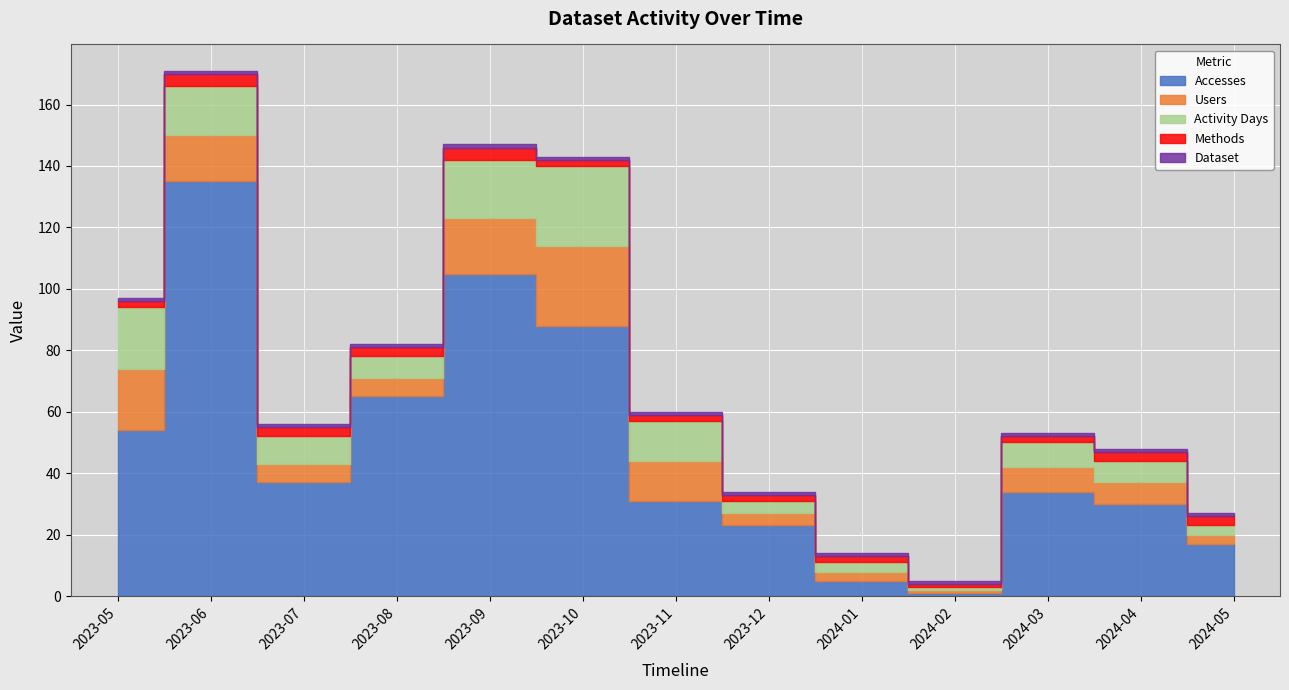

Count the Methods values in the range 2 to 3.

10